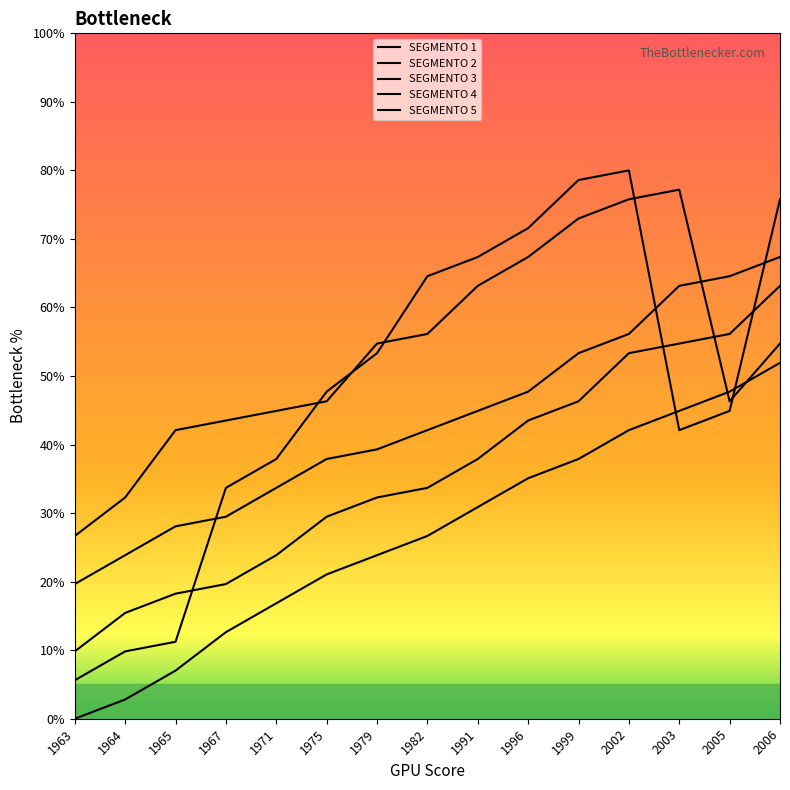

Count the number of data series in this chart.

5